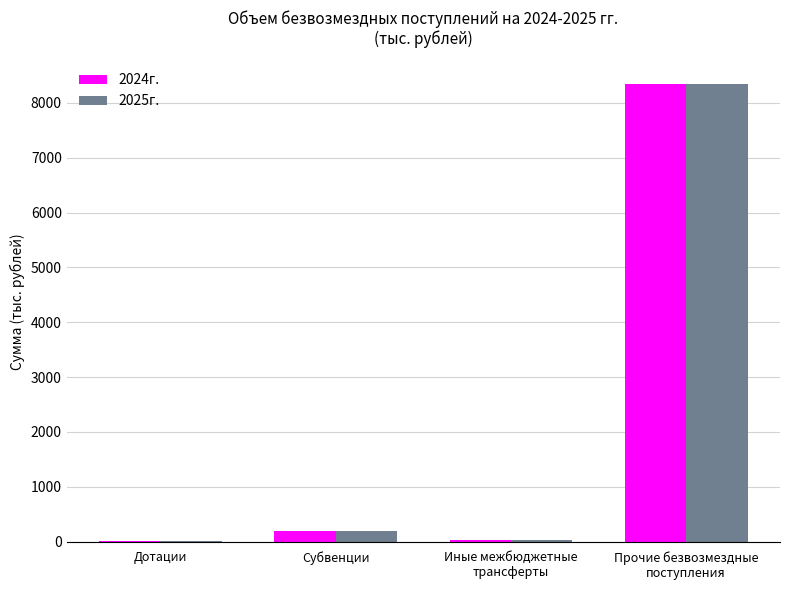

Between Дотации and Субвенции, which series saw the biggest shift?

2025г.